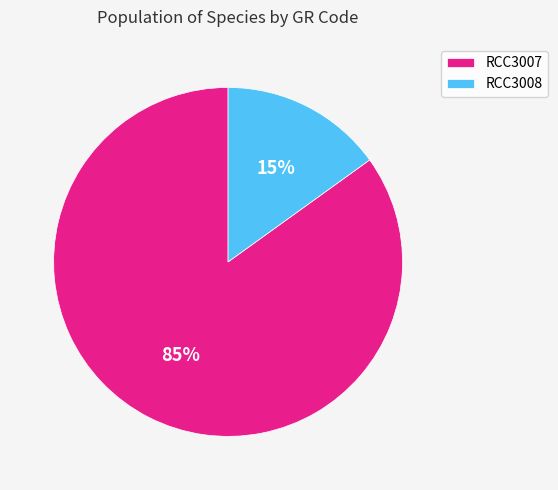

What percentage is the RCC3007 slice, to the nearest percent?

85%